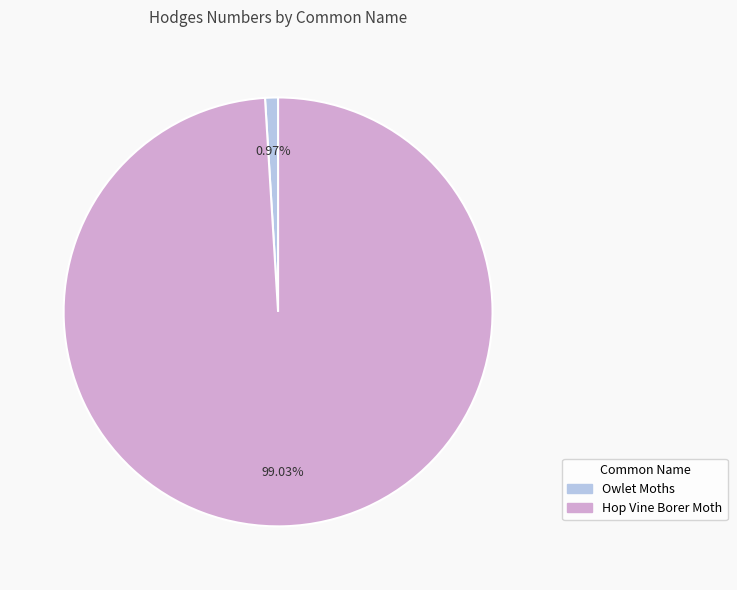

What is the majority slice?

Hop Vine Borer Moth